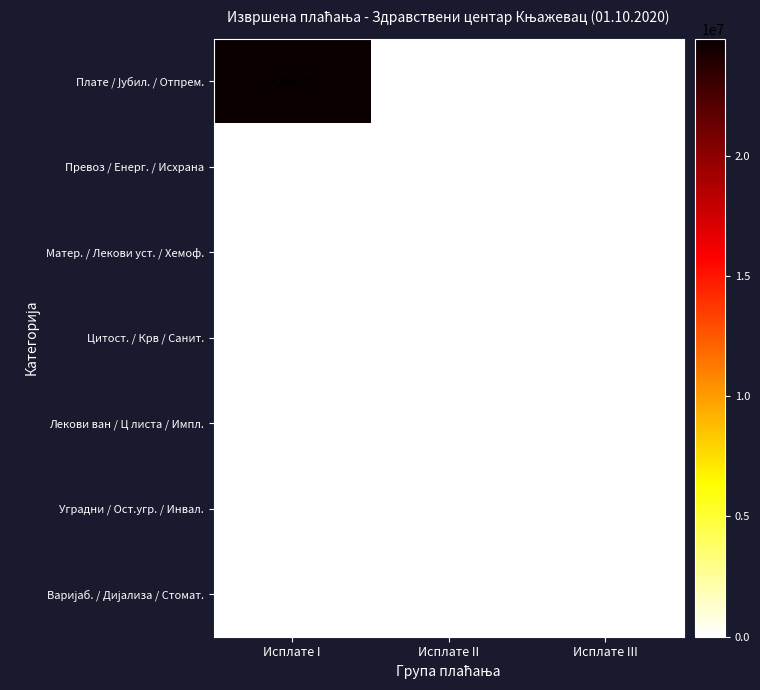

Is it true that Уградни / Ост.угр. / Инвал. equals 0 at Исплате II?

True